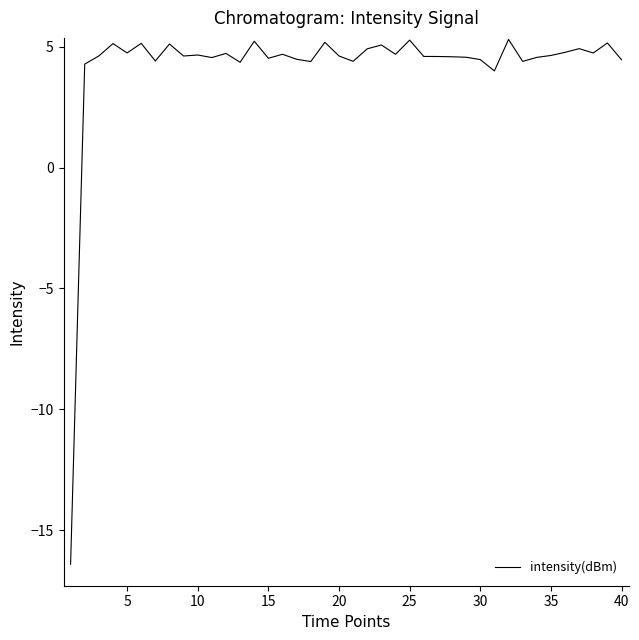

What is the smallest value displayed?

-16.4